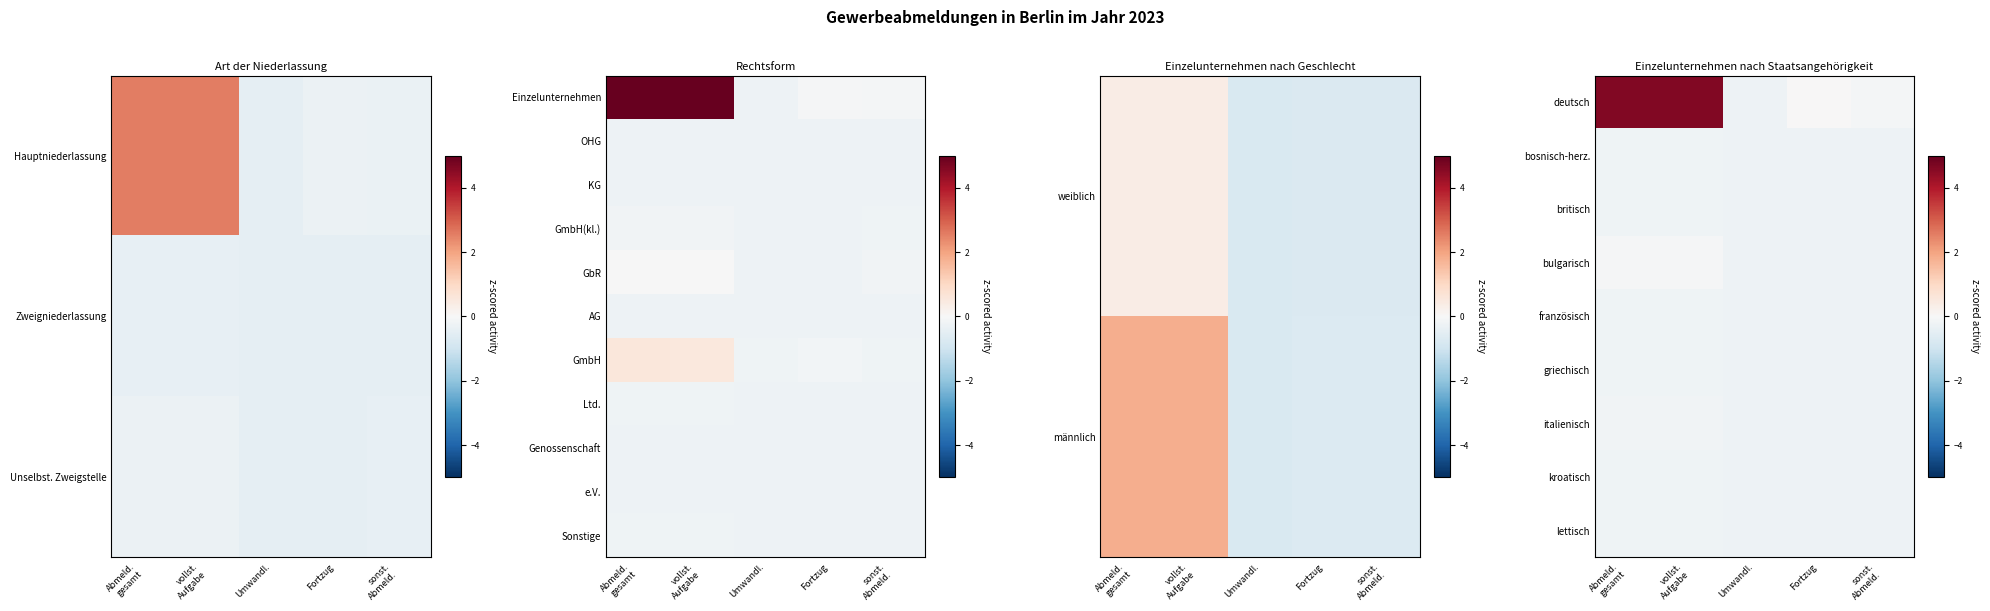

How many categories are shown in the chart?

5